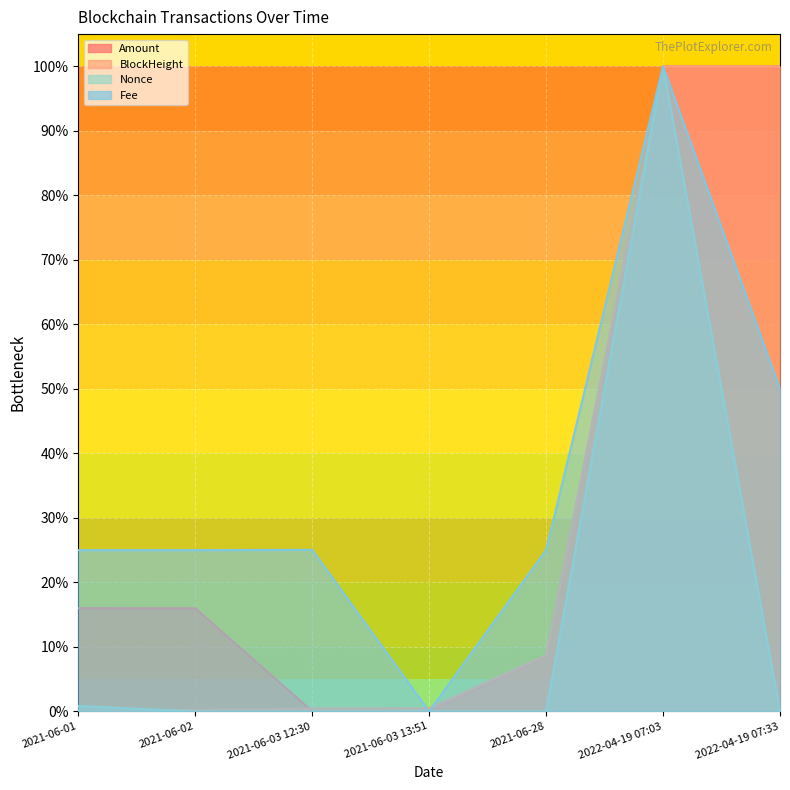

Between 2022-04-19 07:03 and 2021-06-01, which is larger?

2022-04-19 07:03